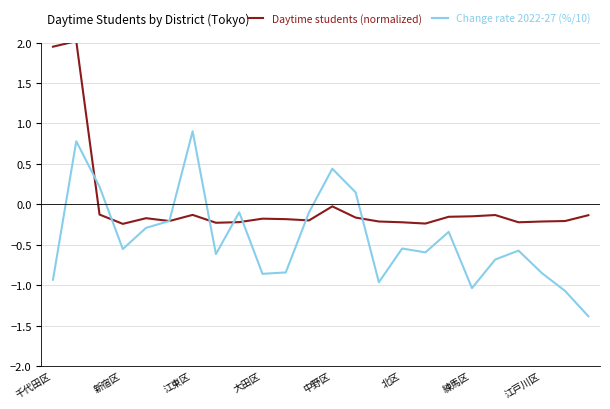

What is the lowest value of the Change rate 2022-27 (%/10) series?

-1.4